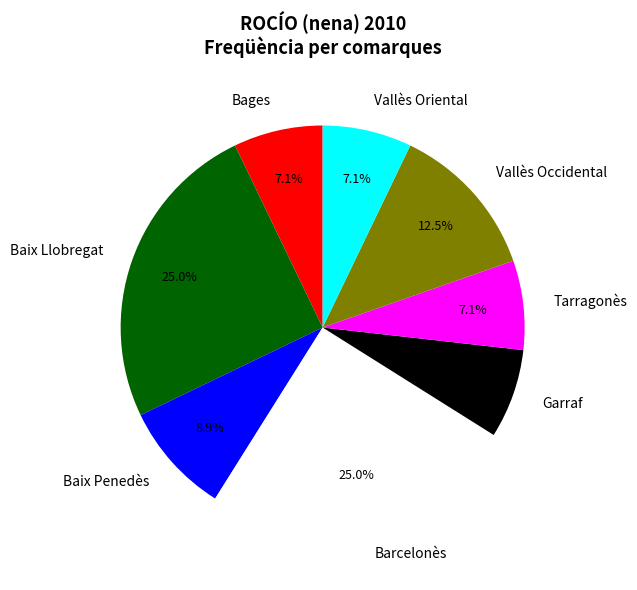

Which has a higher value, Garraf or Vallès Occidental?

Vallès Occidental